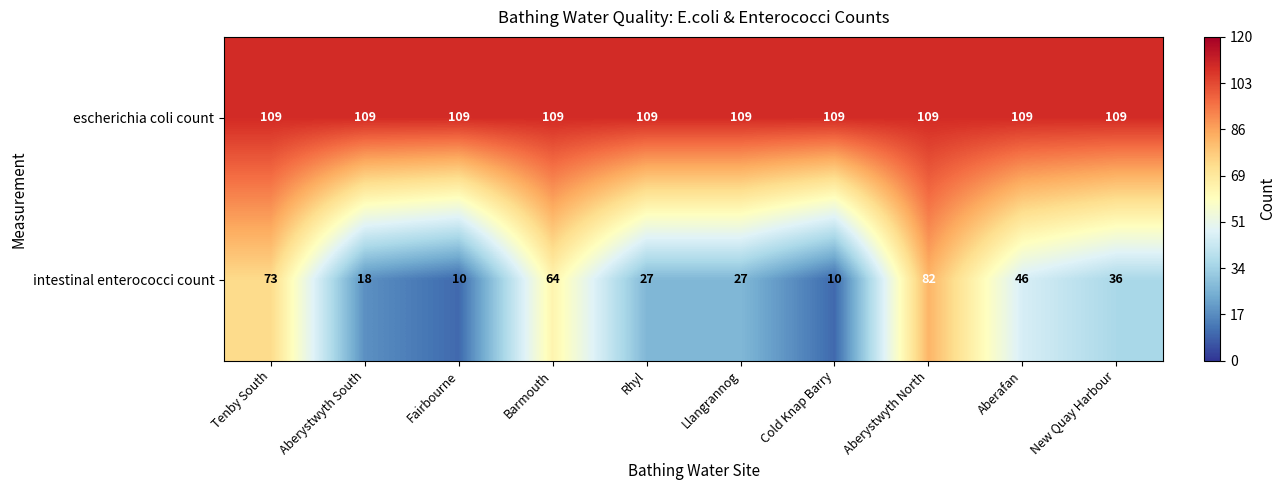

Which series changed the most between Tenby South and Aberystwyth South?

intestinal enterococci count